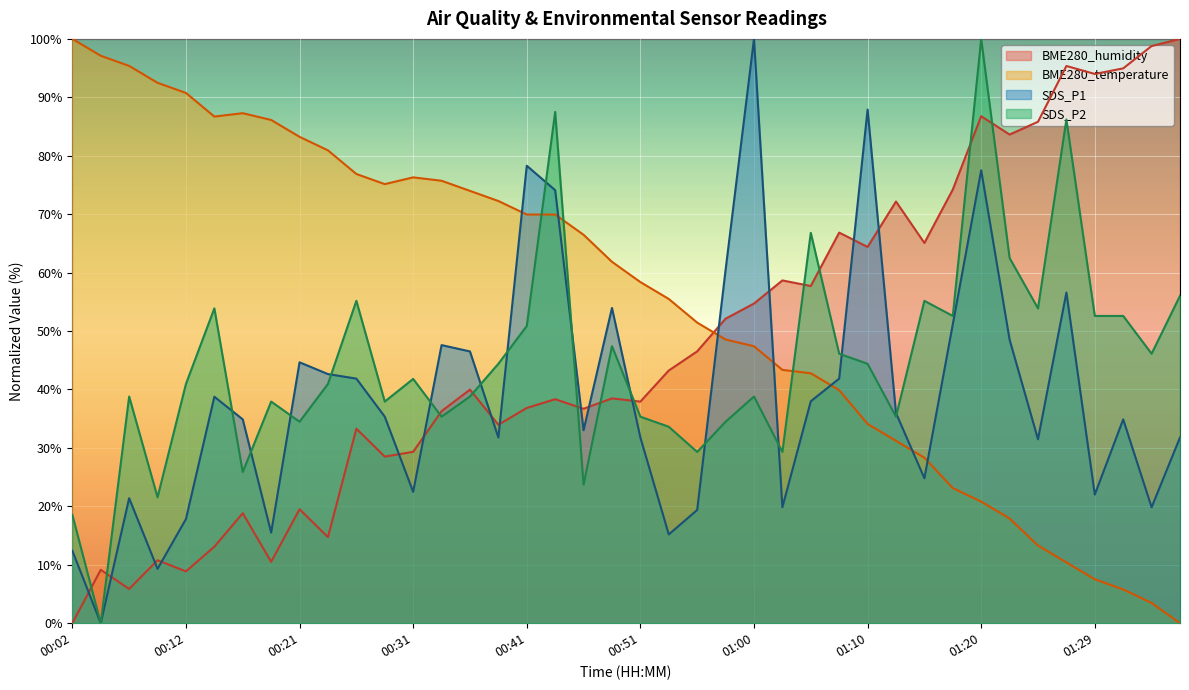

Between which two adjacent categories do BME280_humidity and BME280_temperature first intersect?

00:56 and 00:58